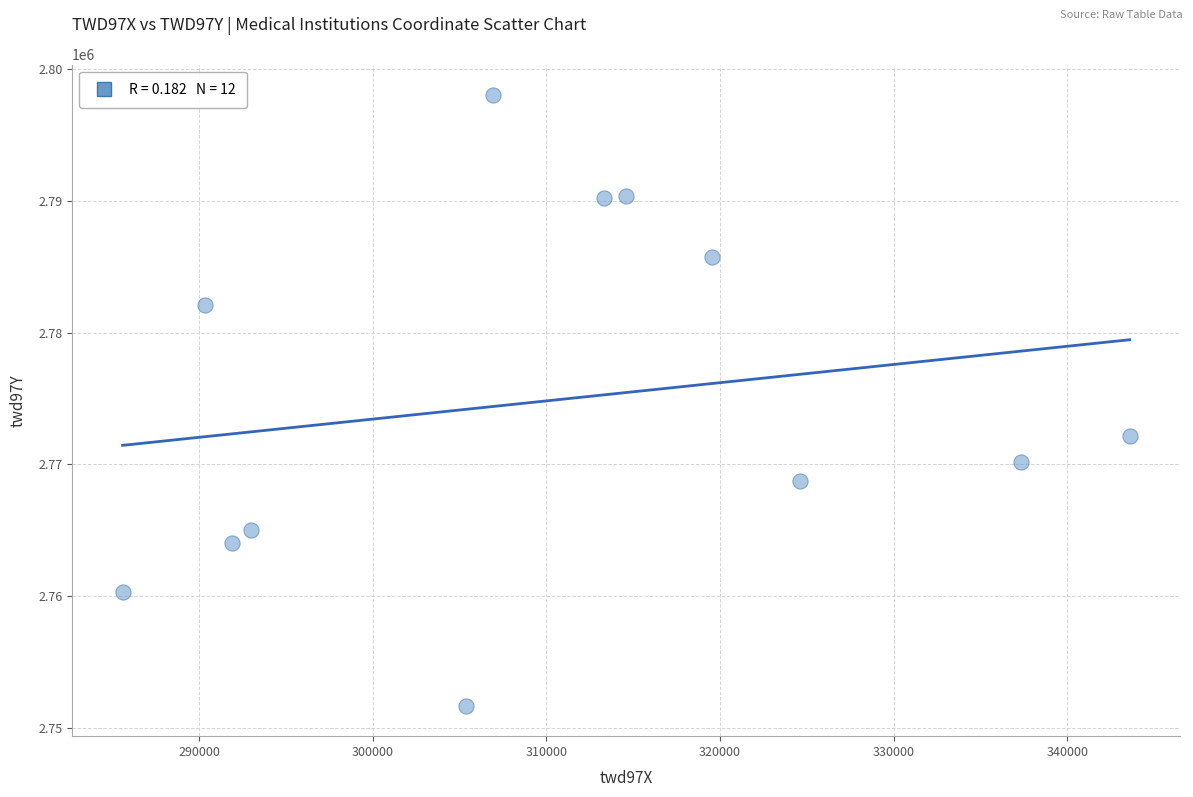

What Y value in the scatter plot is closest to 2774862?

2772185.4